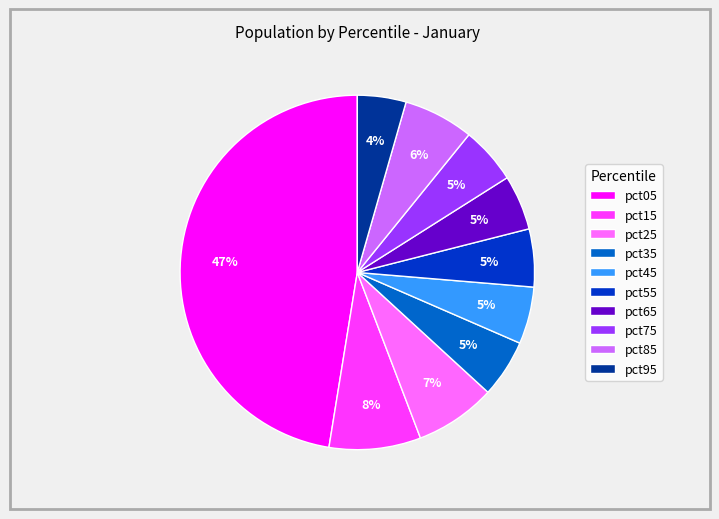

True or false: pct45 accounts for 5% of the total.

True